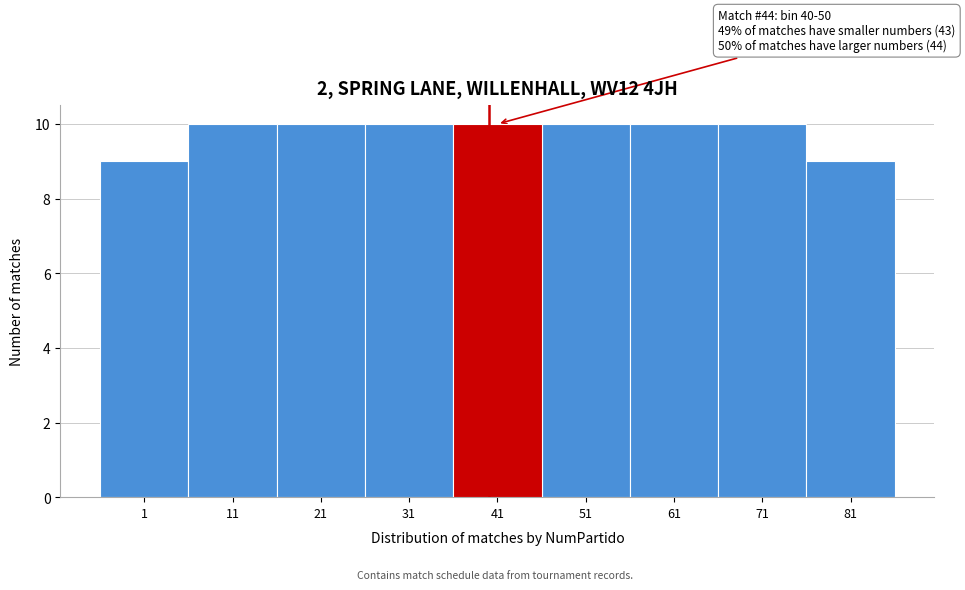

Reading right to left, extract all data points from this chart.

81=9	71=10	61=10	51=10	41=10	31=10	21=10	11=10	1=9